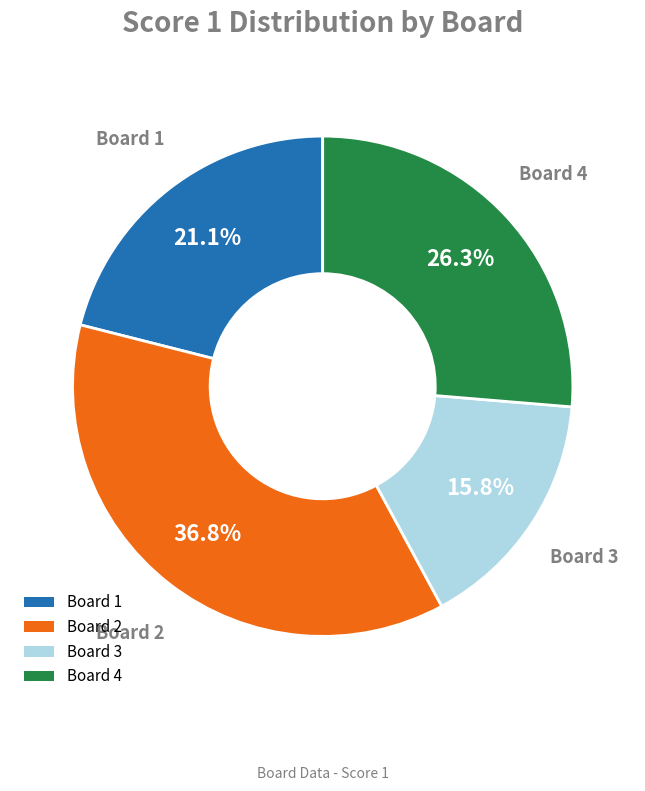

Combined, do Board 3 and Board 1 account for over 50%?

No